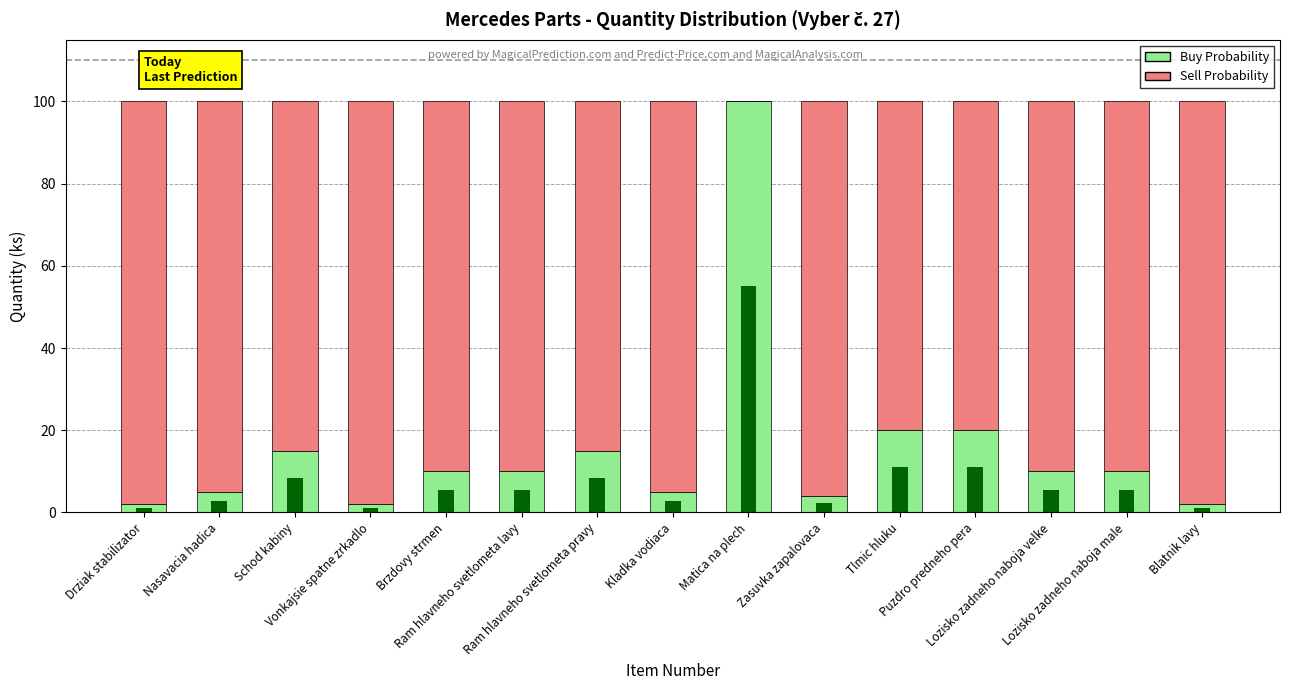

What is the difference between the Sell Probability values at Vonkajsie spatne zrkadlo and Zasuvka zapalovaca?

2